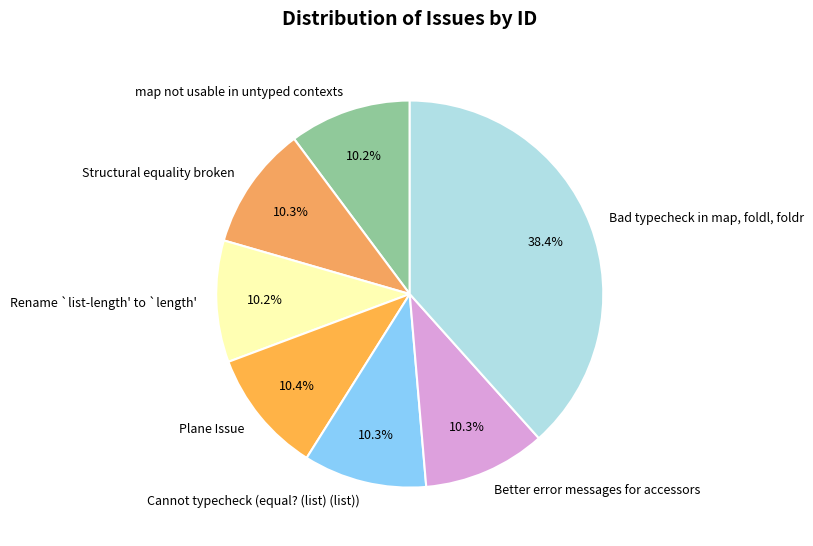

What portion of the pie excludes Structural equality broken?

89.7%